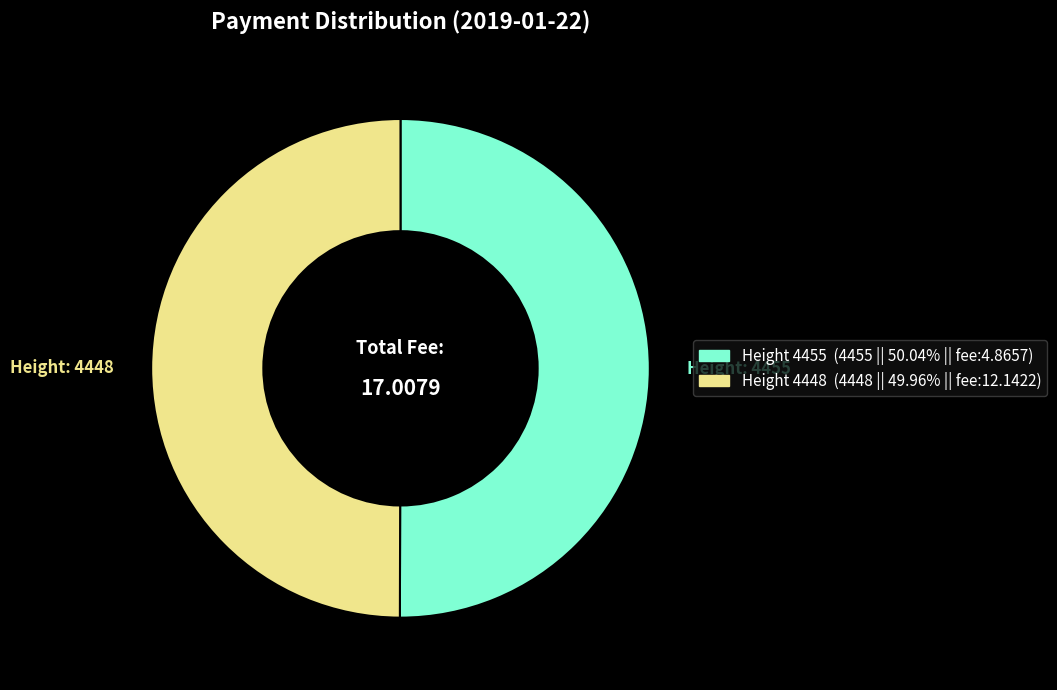

How many slices are in this pie chart?

2